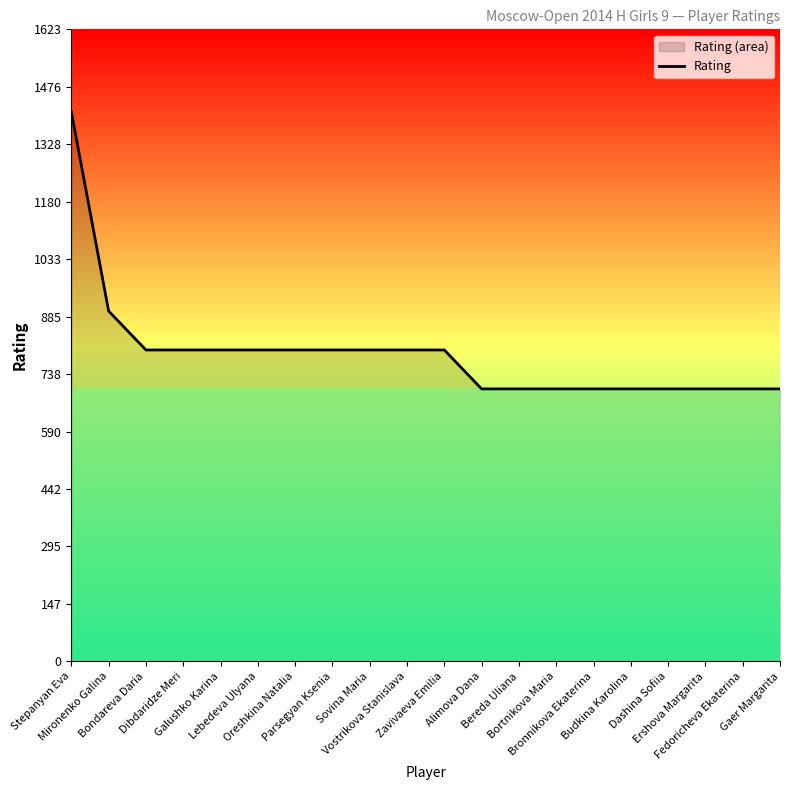

Count the number of categories in the chart.

20